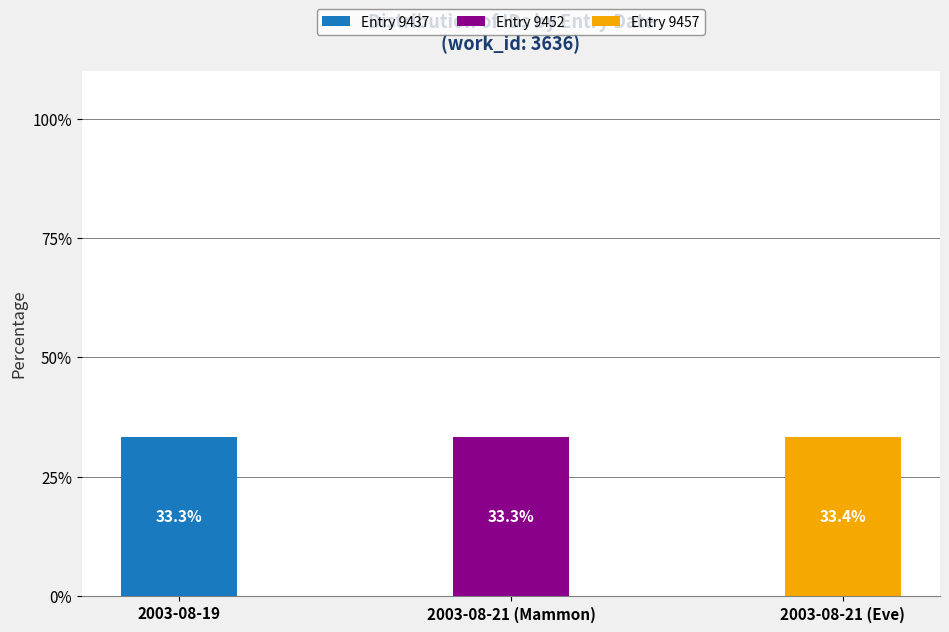

What are all the series names shown in the legend?

Entry 9437, Entry 9452, Entry 9457